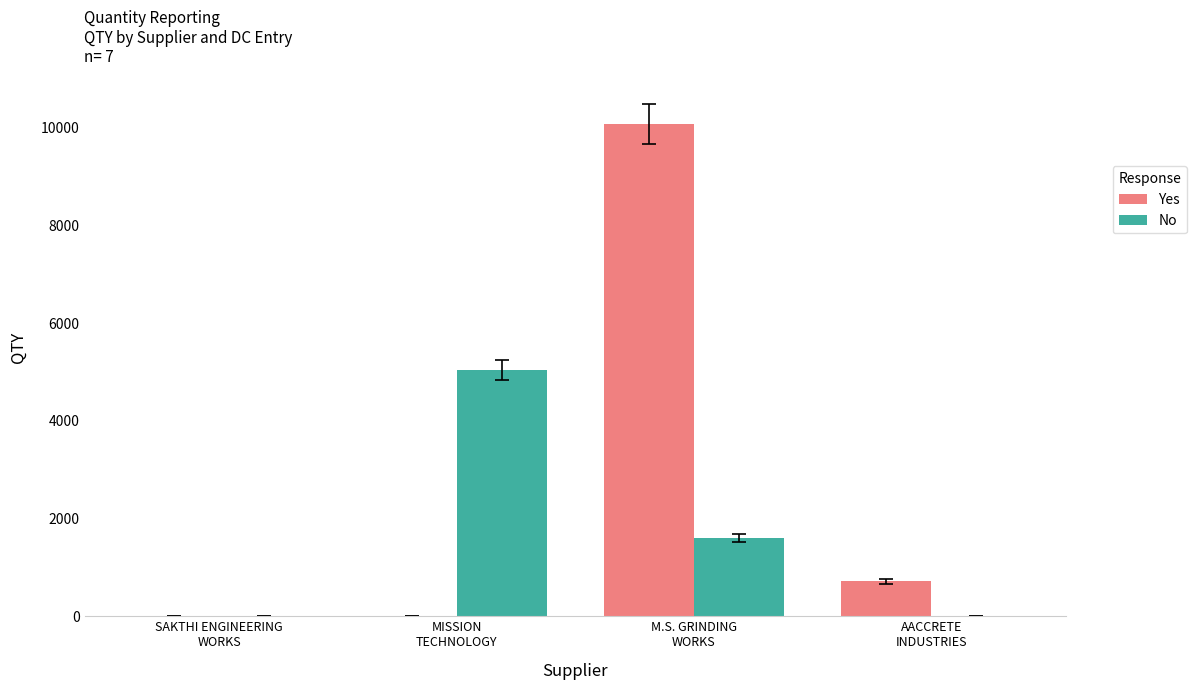

How many series are shown in this chart?

2